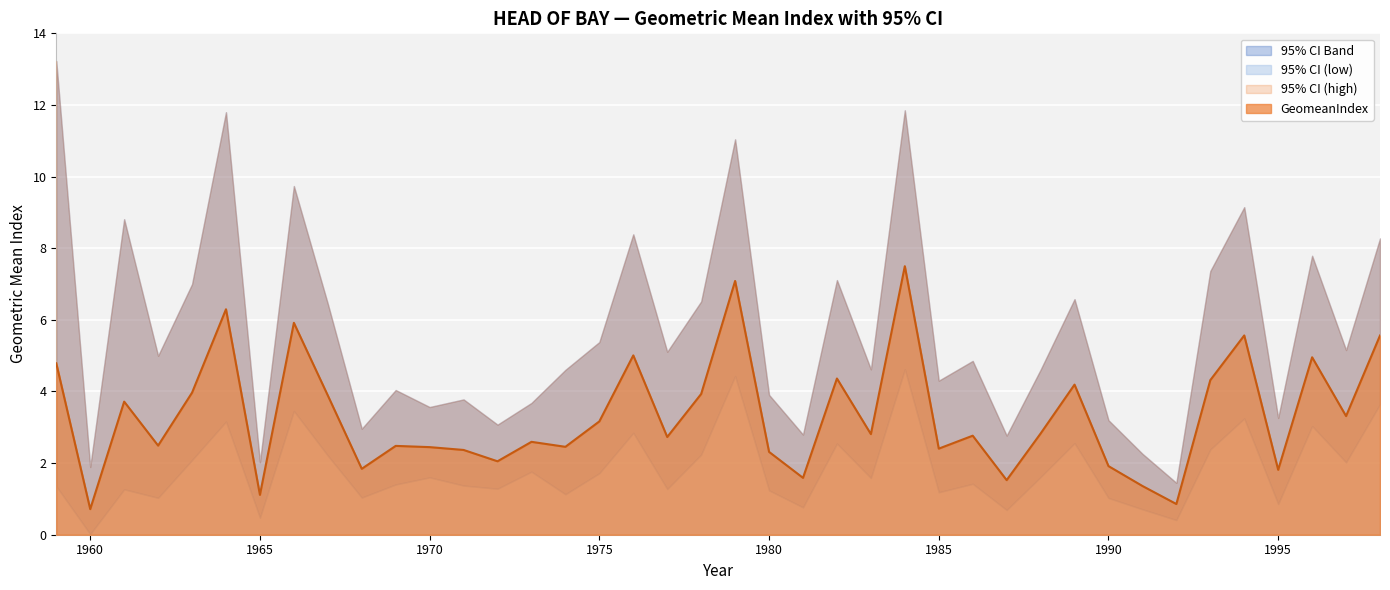

The 95% CI (low) series shows 0.4 at 1992. True or false?

True